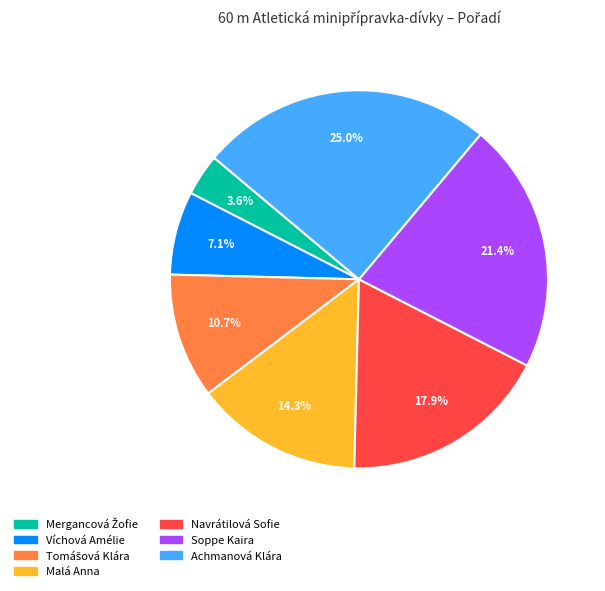

Combined, do Achmanová Klára and Soppe Kaira account for over 50%?

No